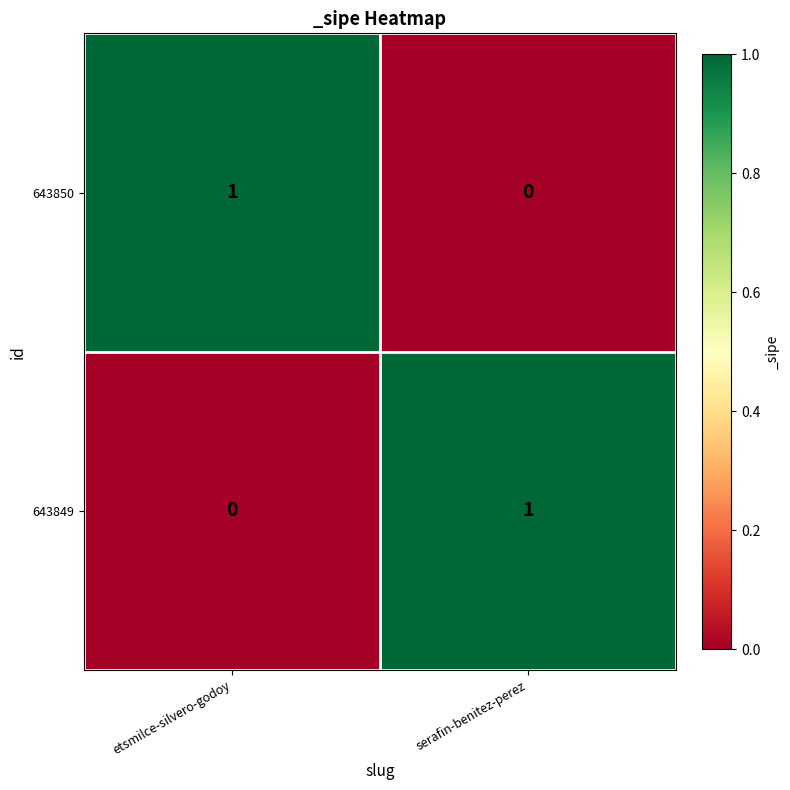

At which label is 643850 closest to 0?

serafin-benitez-perez